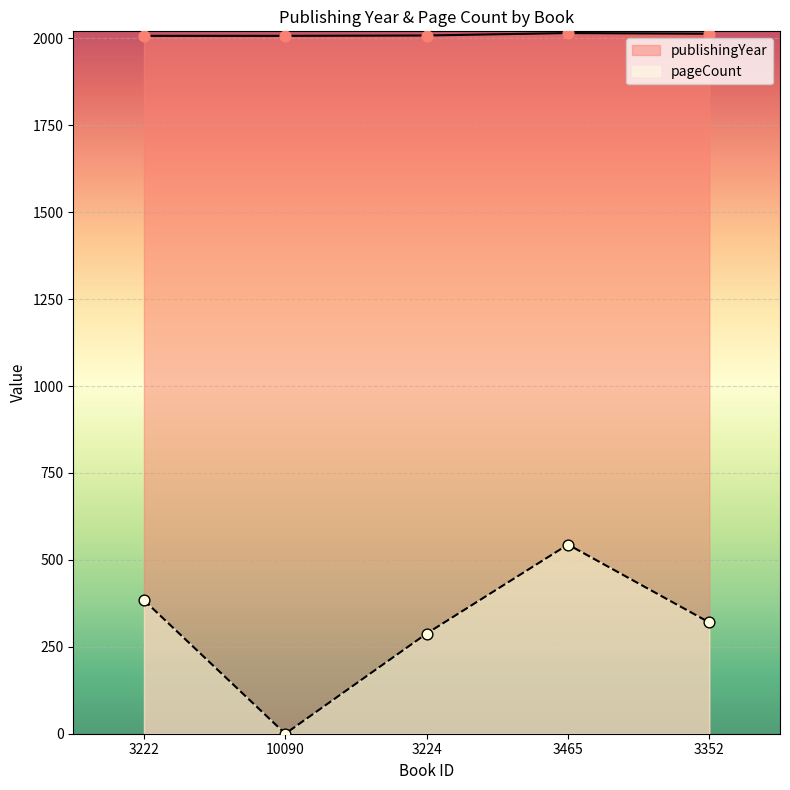

What are all the series names shown in the legend?

publishingYear, pageCount